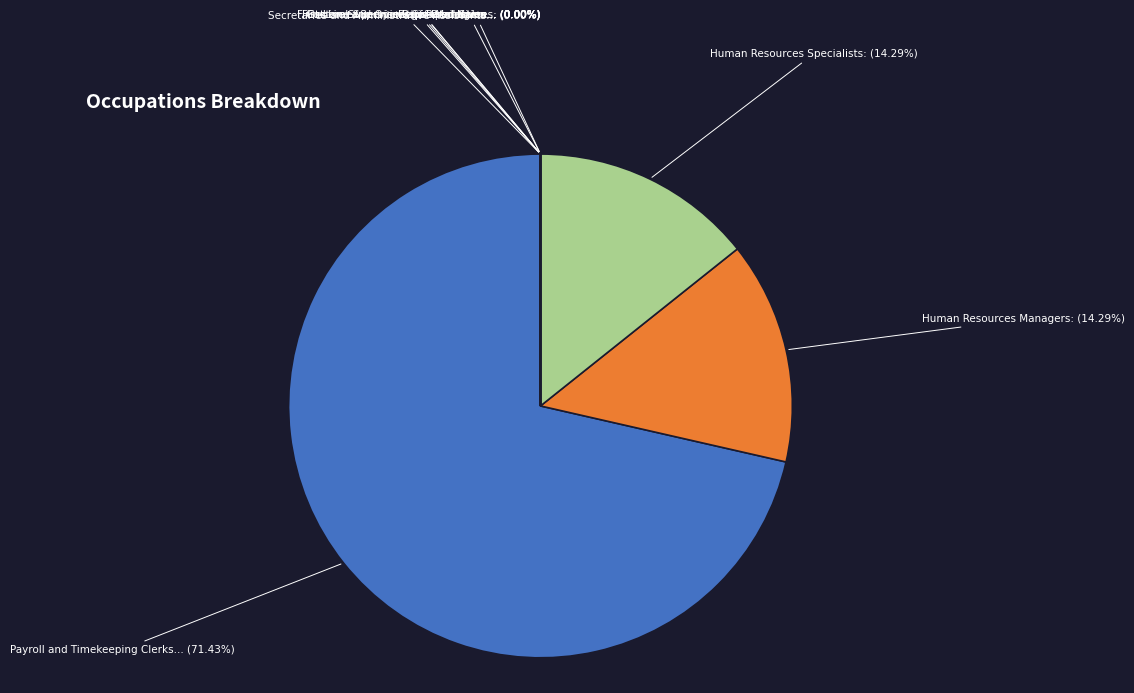

Is it true that Secretaries and Administrative Assistants is 0% of the pie?

True